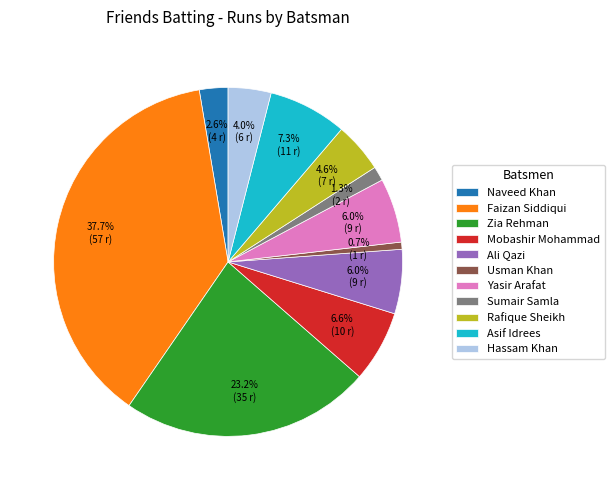

What percentage is the Sumair Samla slice, to the nearest percent?

1%